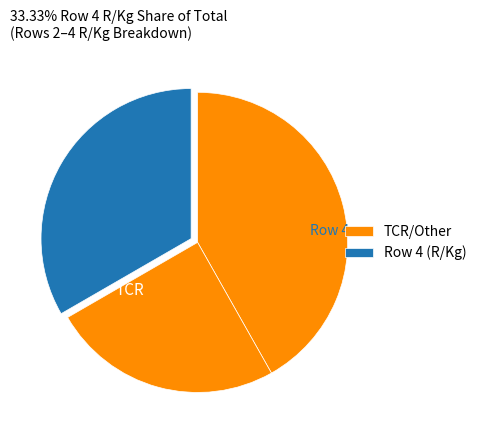

How many segments does this pie chart have?

3